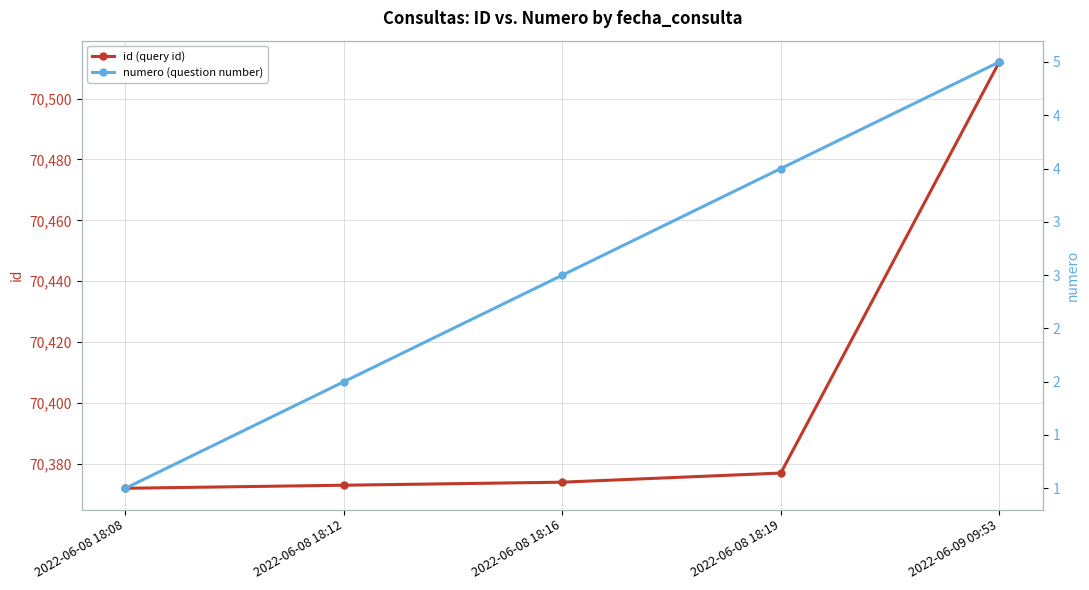

At which label does id (query id) first exceed 70374?

2022-06-08 18:19